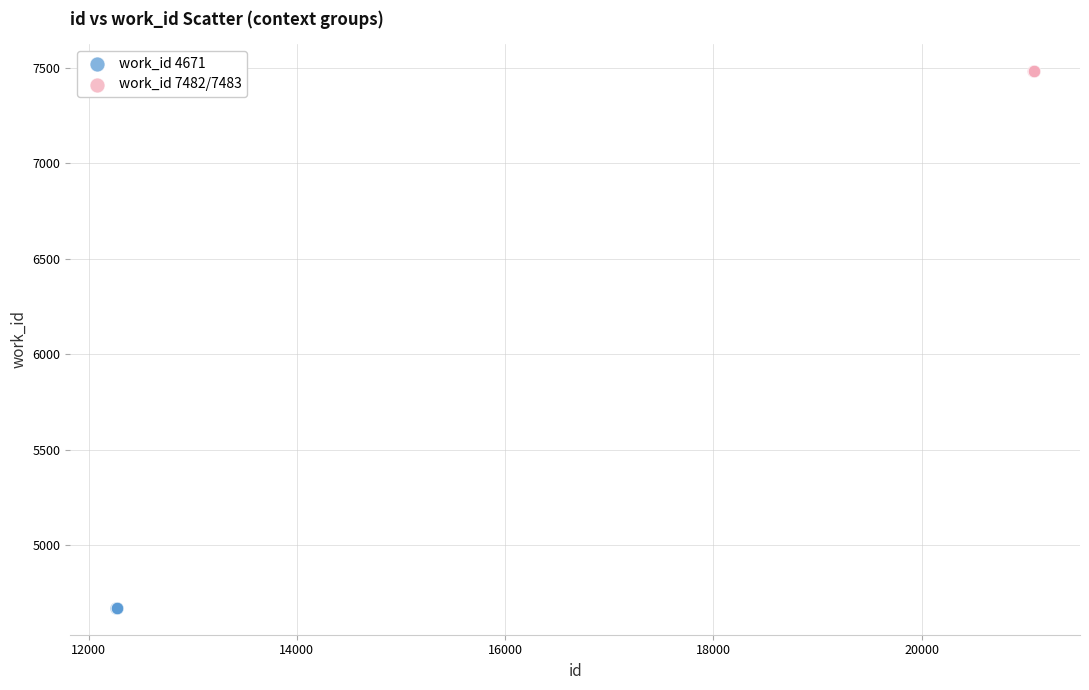

Which series reaches the minimum Y coordinate?

work_id 4671